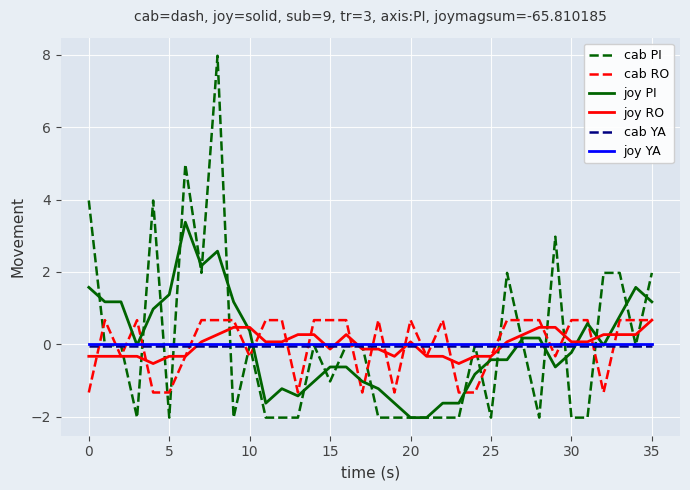

Which series has the widest spread of values?

cab PI